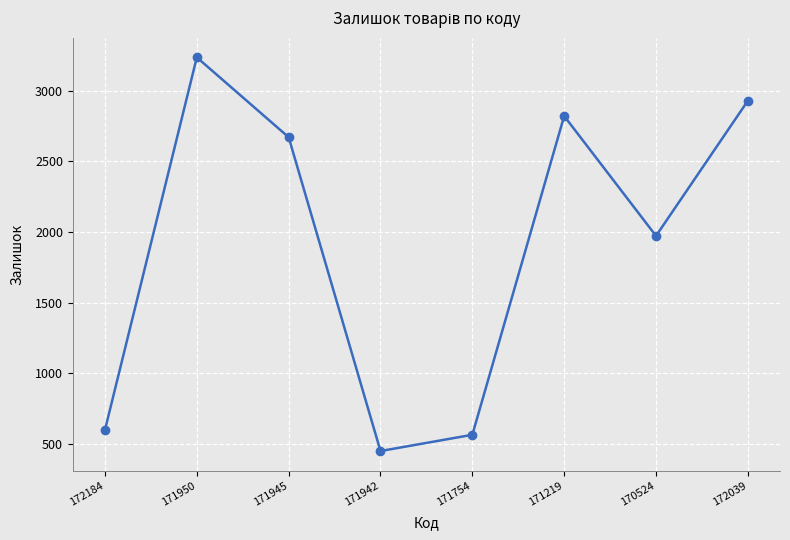

At which category does the chart reach its peak across all series?

171950